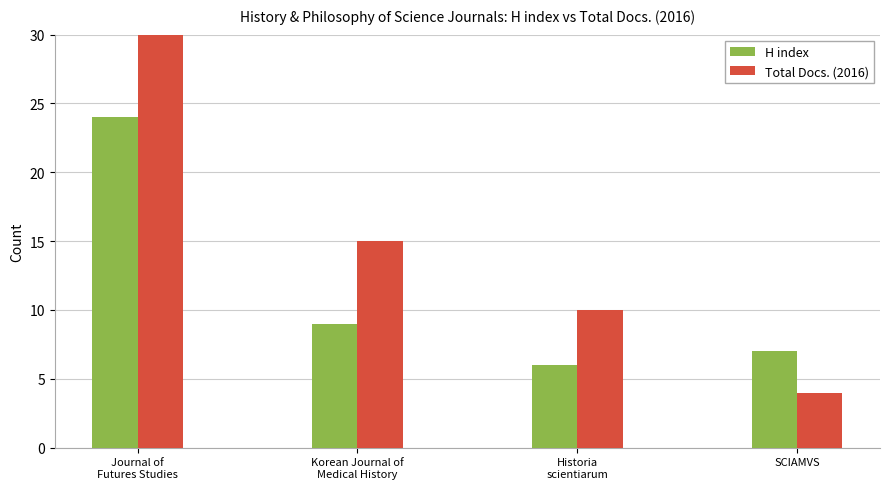

At which category is the sum across all series the highest?

Journal of
Futures Studies